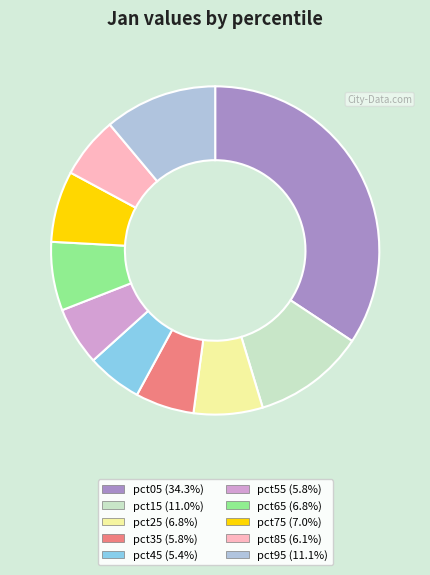

Approximately how many times larger is the value at pct55 (5.8%) compared to pct15 (11.0%)?

0.5